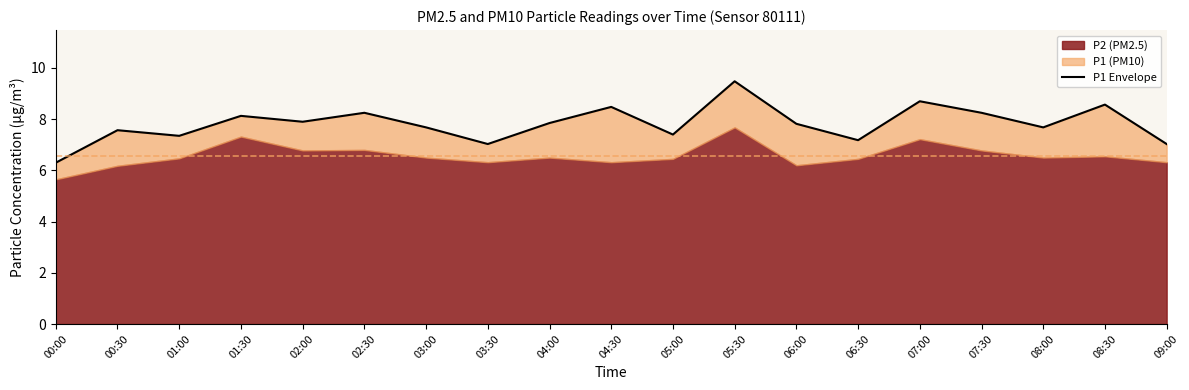

What is the value of the 3rd point from the left?

7.3